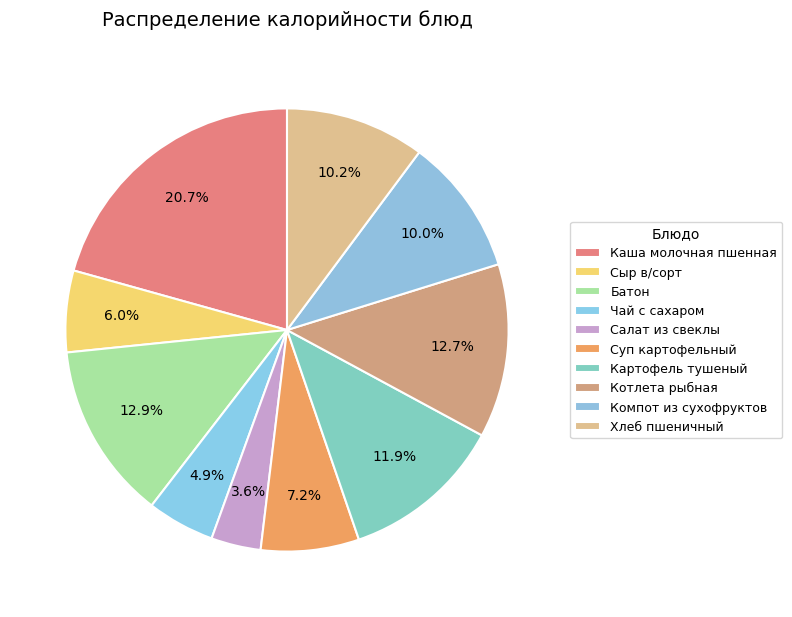

What percentage is the Салат из свеклы slice, to the nearest percent?

4%